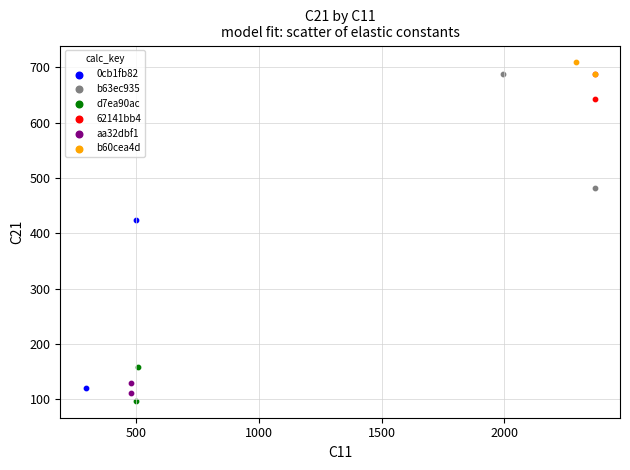

What are all the series names shown in the legend?

0cb1fb82, b63ec935, d7ea90ac, 62141bb4, aa32dbf1, b60cea4d